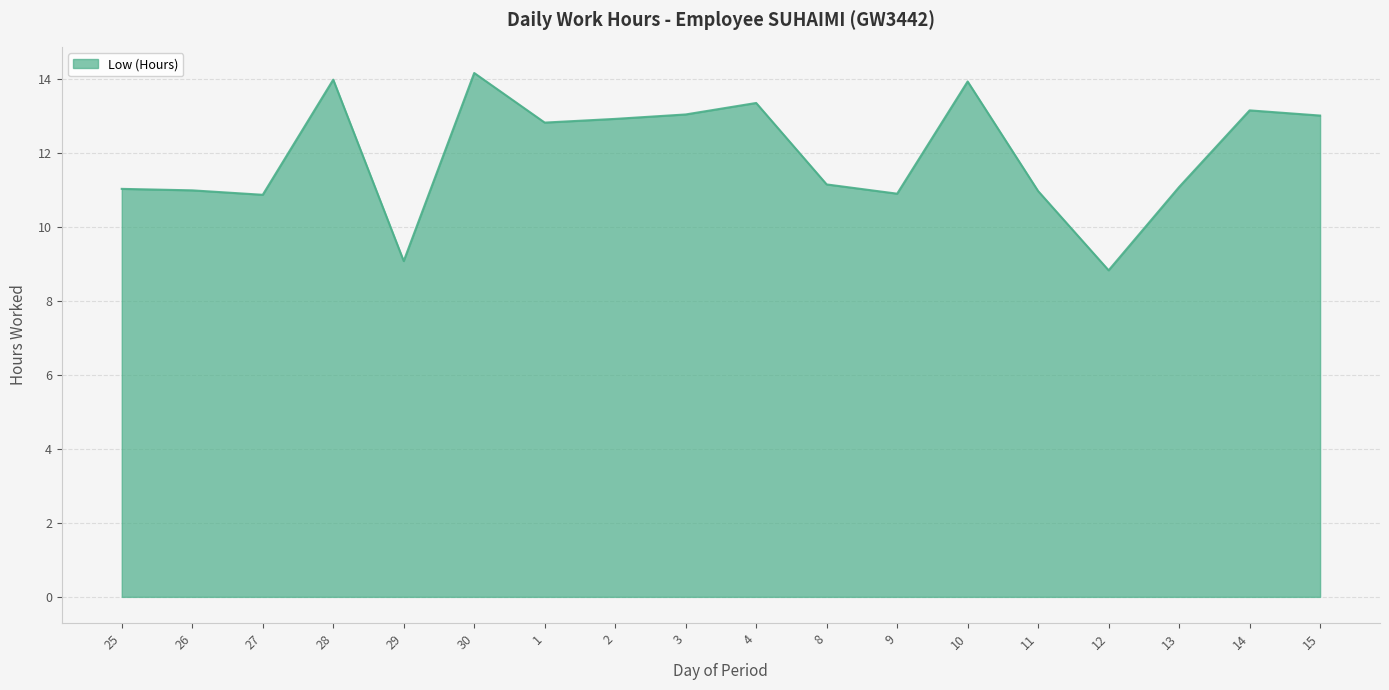

Read the value at 14.

13.1